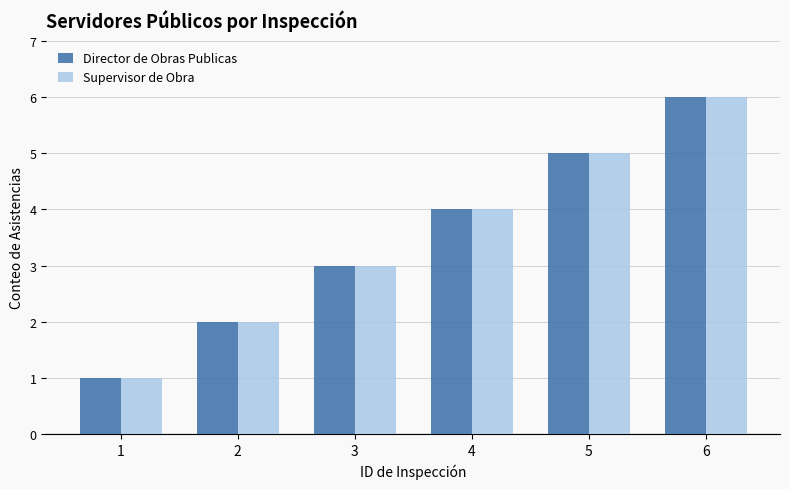

At which category is the sum across all series the highest?

6